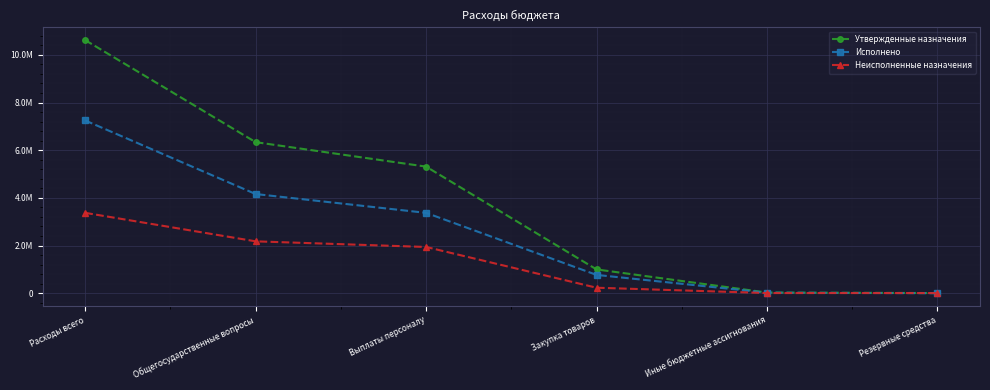

At which label does Утвержденные назначения first exceed 5311600?

Расходы всего